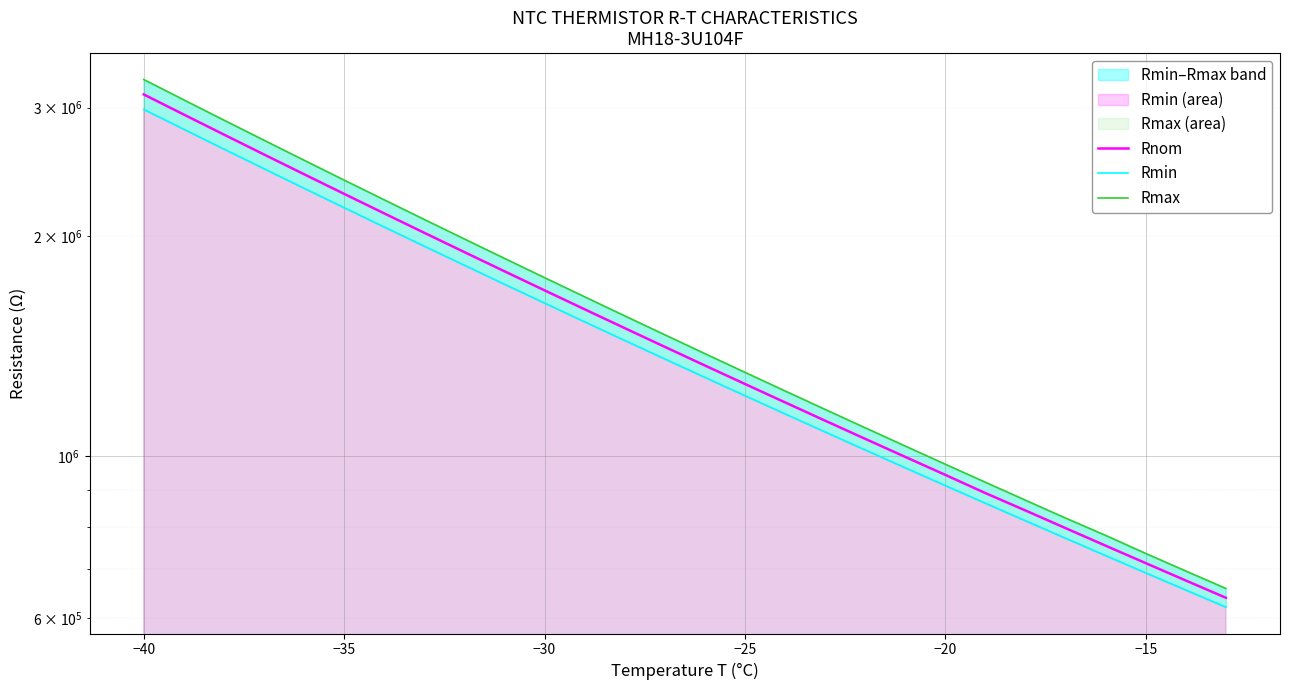

Between 15 and −40, which is larger?

−40